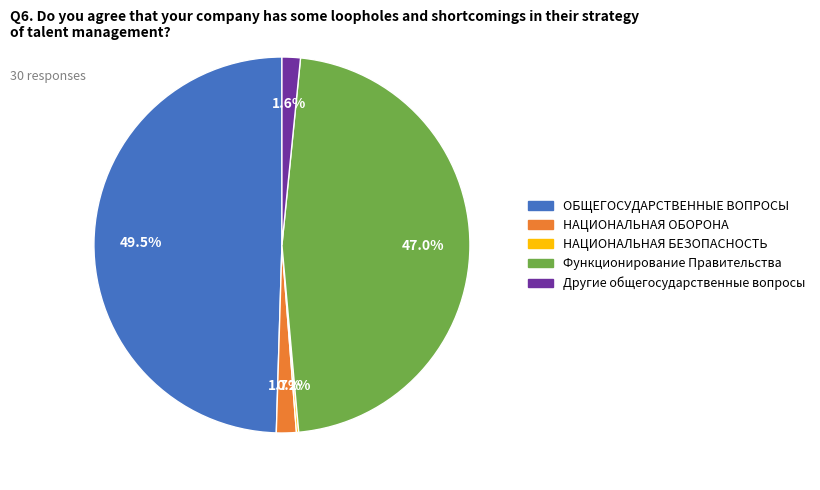

Is there a majority slice in this chart?

No